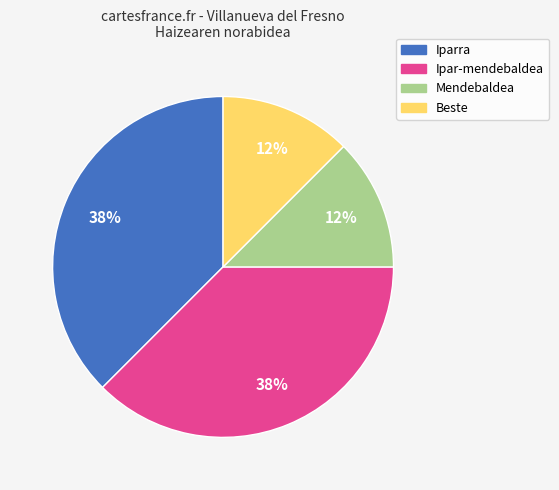

To the nearest percent, what is the average slice percentage?

25%